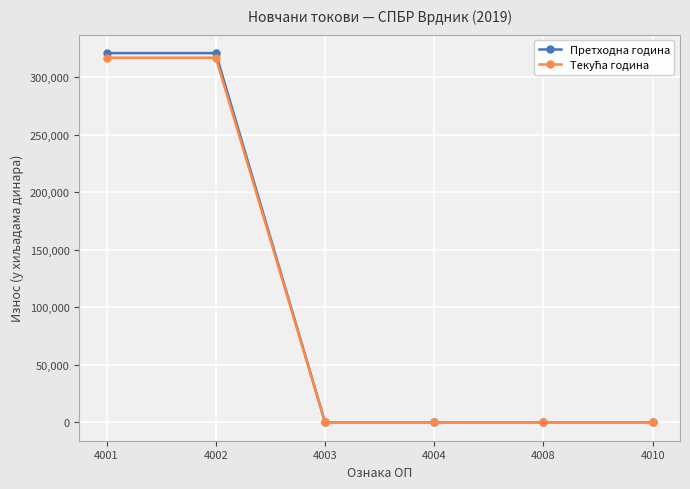

The value of Претходна година at 4010 is 121556. True or false?

False